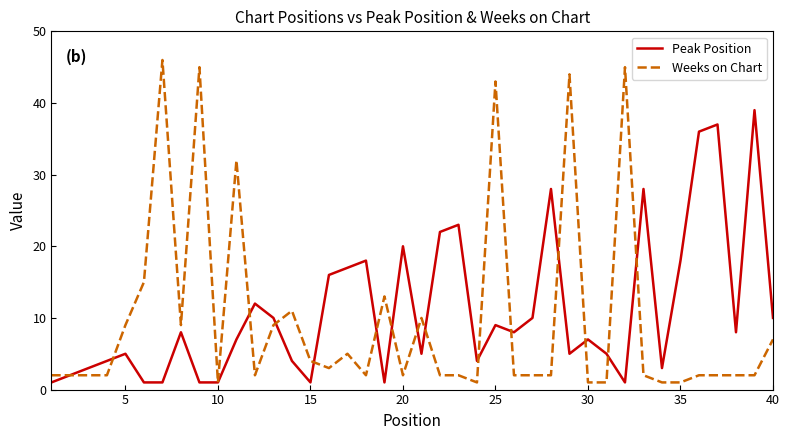

What is the maximum value shown in the chart?

46